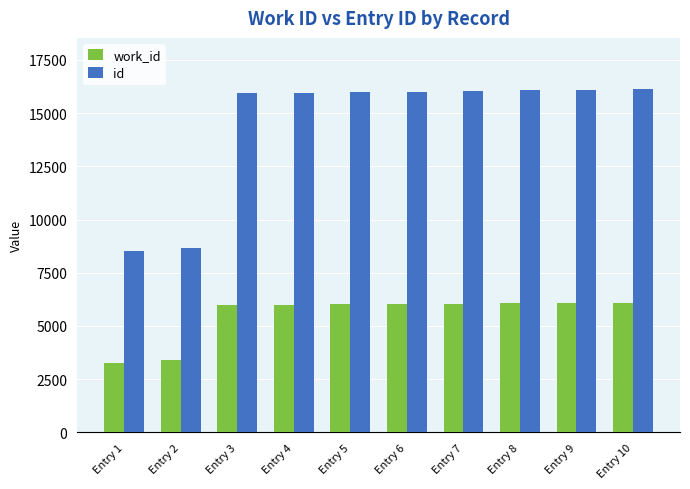

Which series has the largest total across all categories?

id